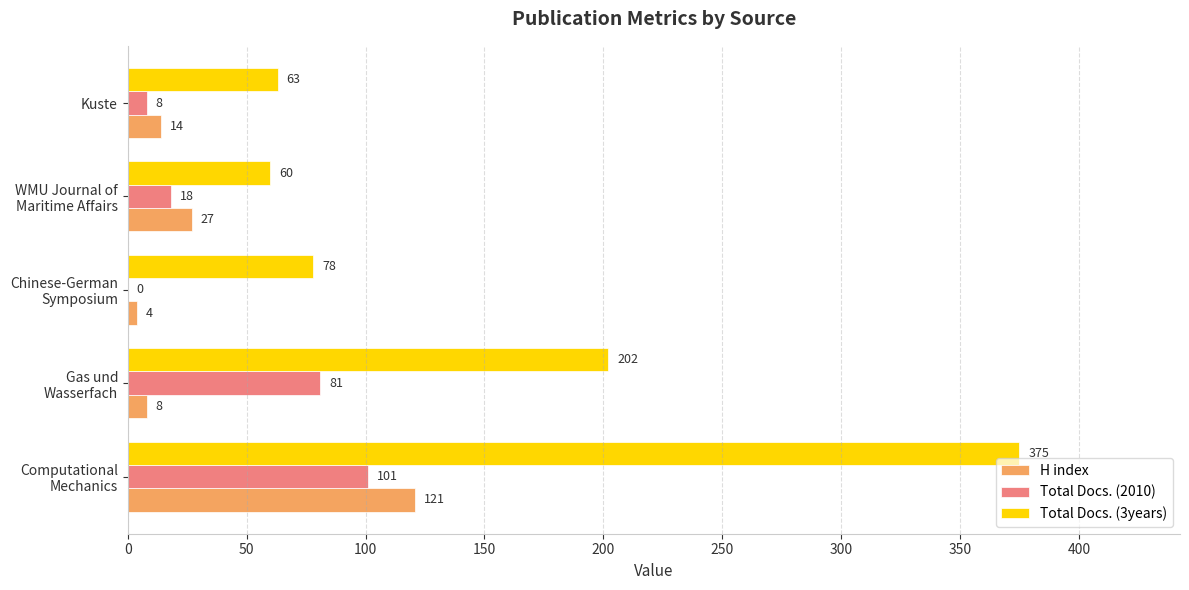

What is the average value of the Total Docs. (3years) series?

156